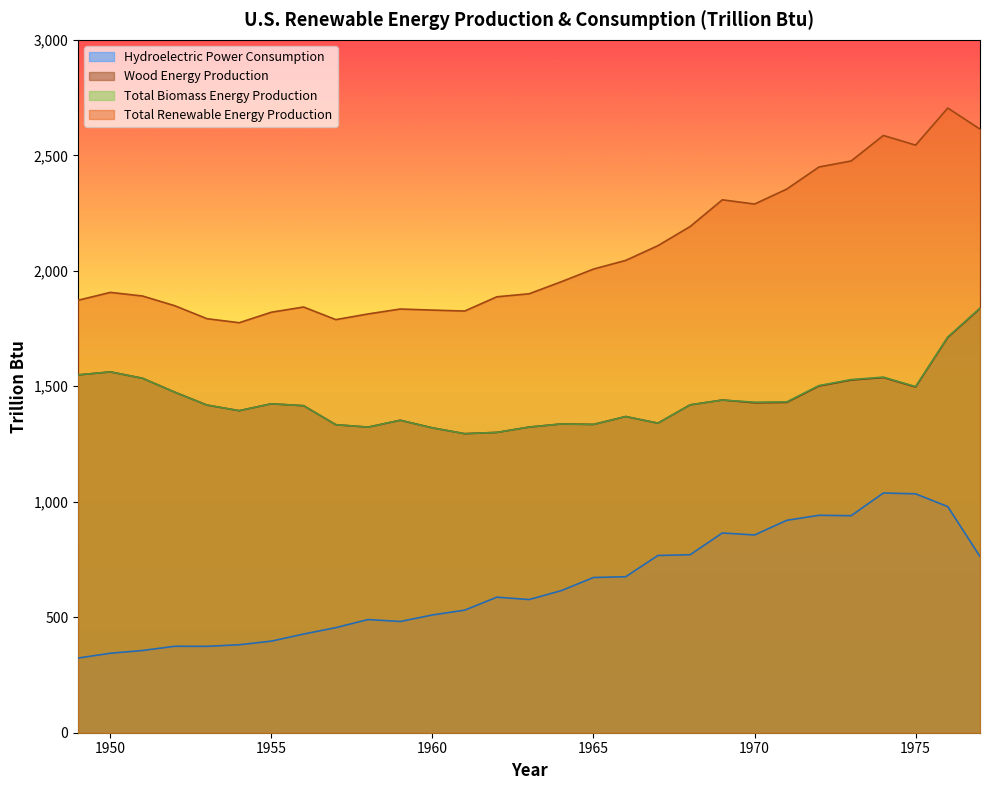

How many data points in Total Biomass Energy Production are above 1419?

15